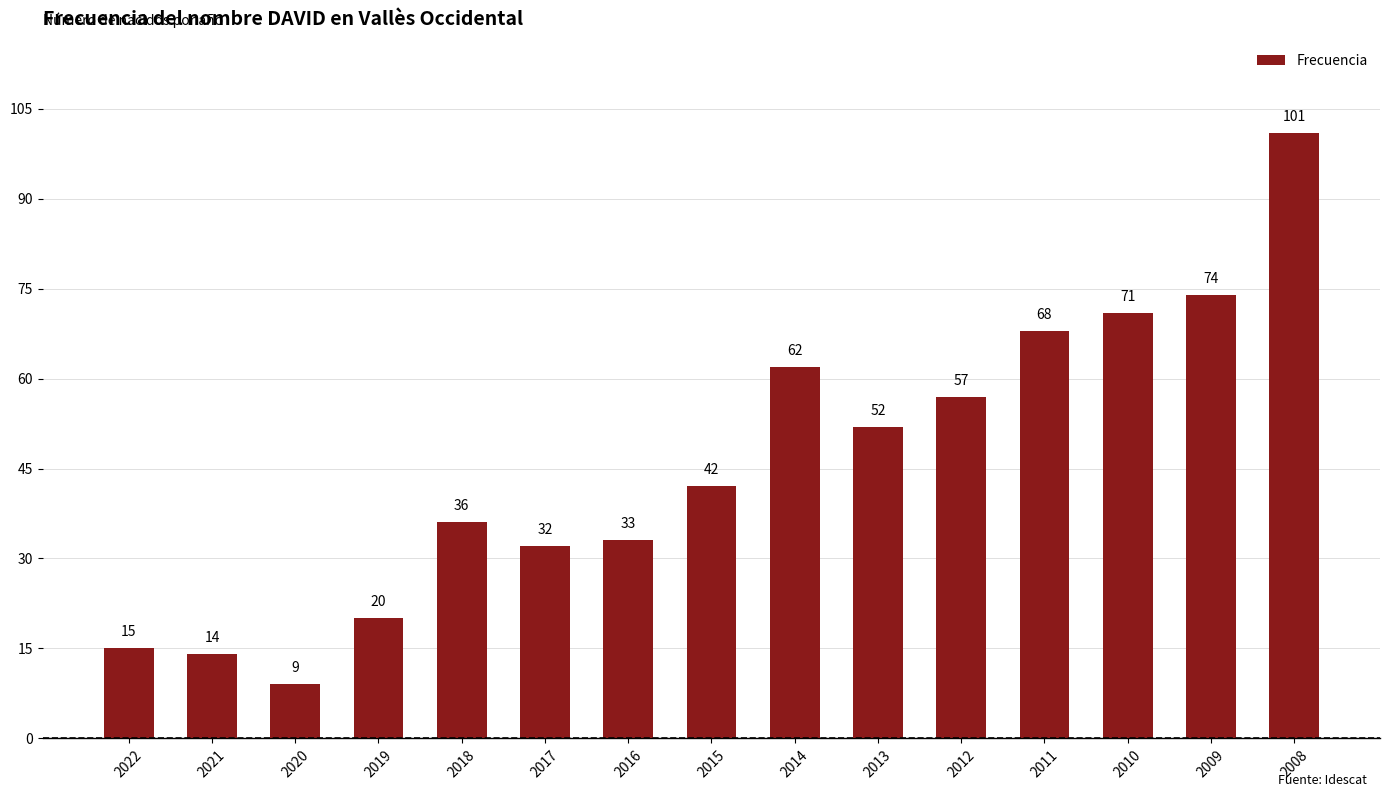

What is the difference between the second highest and second lowest values?

60